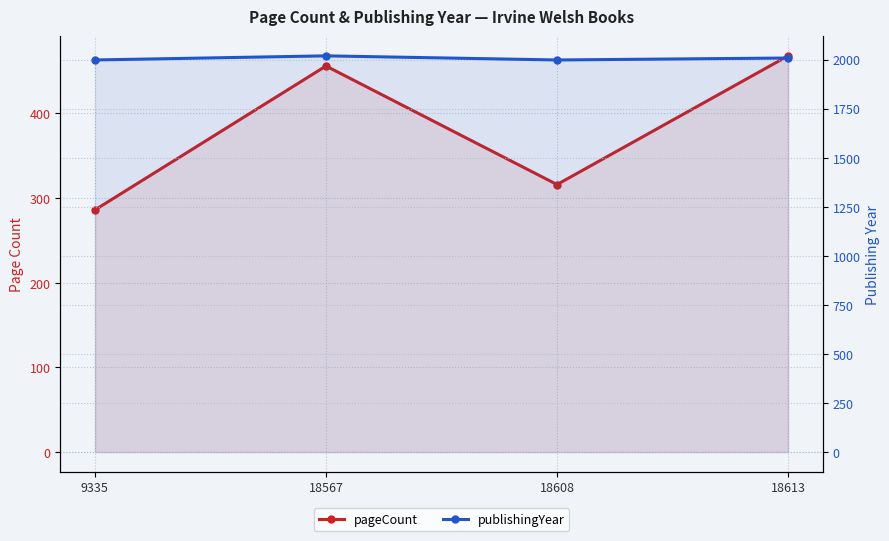

What is the maximum value for pageCount?

468